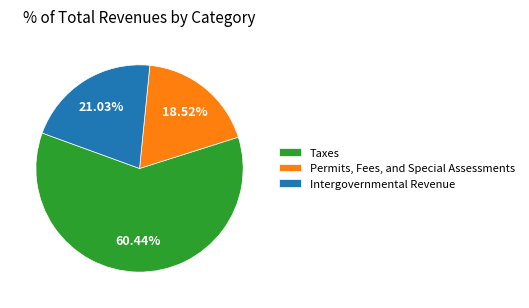

Does Taxes represent more than half of the total?

Yes